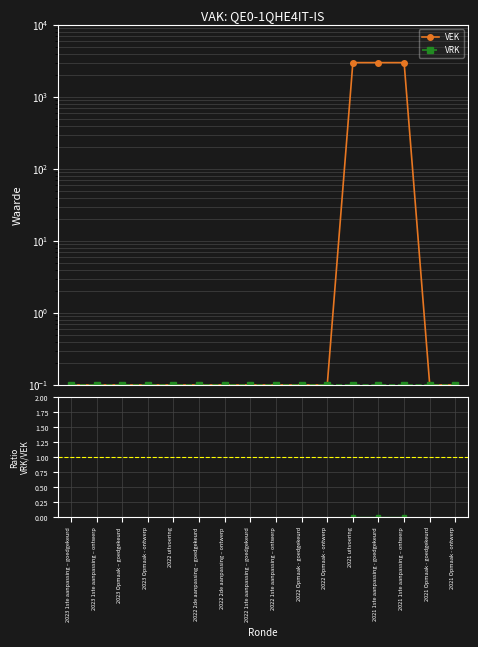

What is the total value across all series at 2021 1ste aanpassing - goedgekeurd?

3000.1